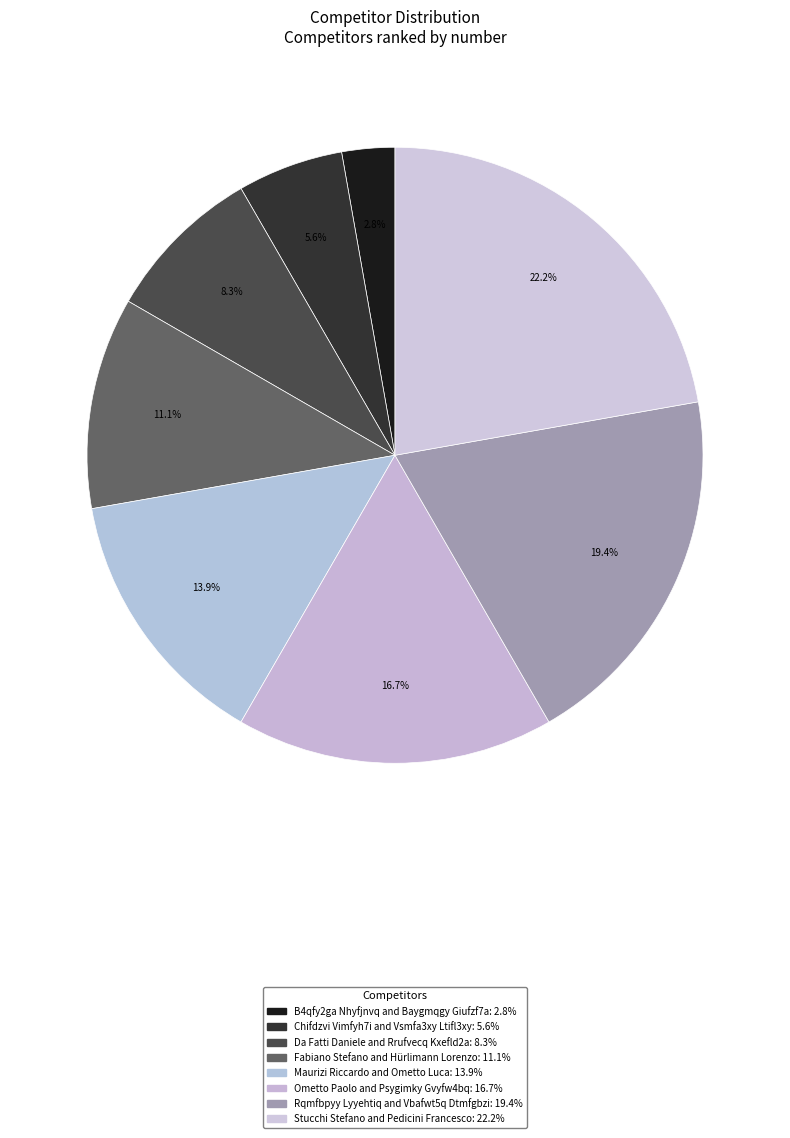

How many slices are in this pie chart?

8